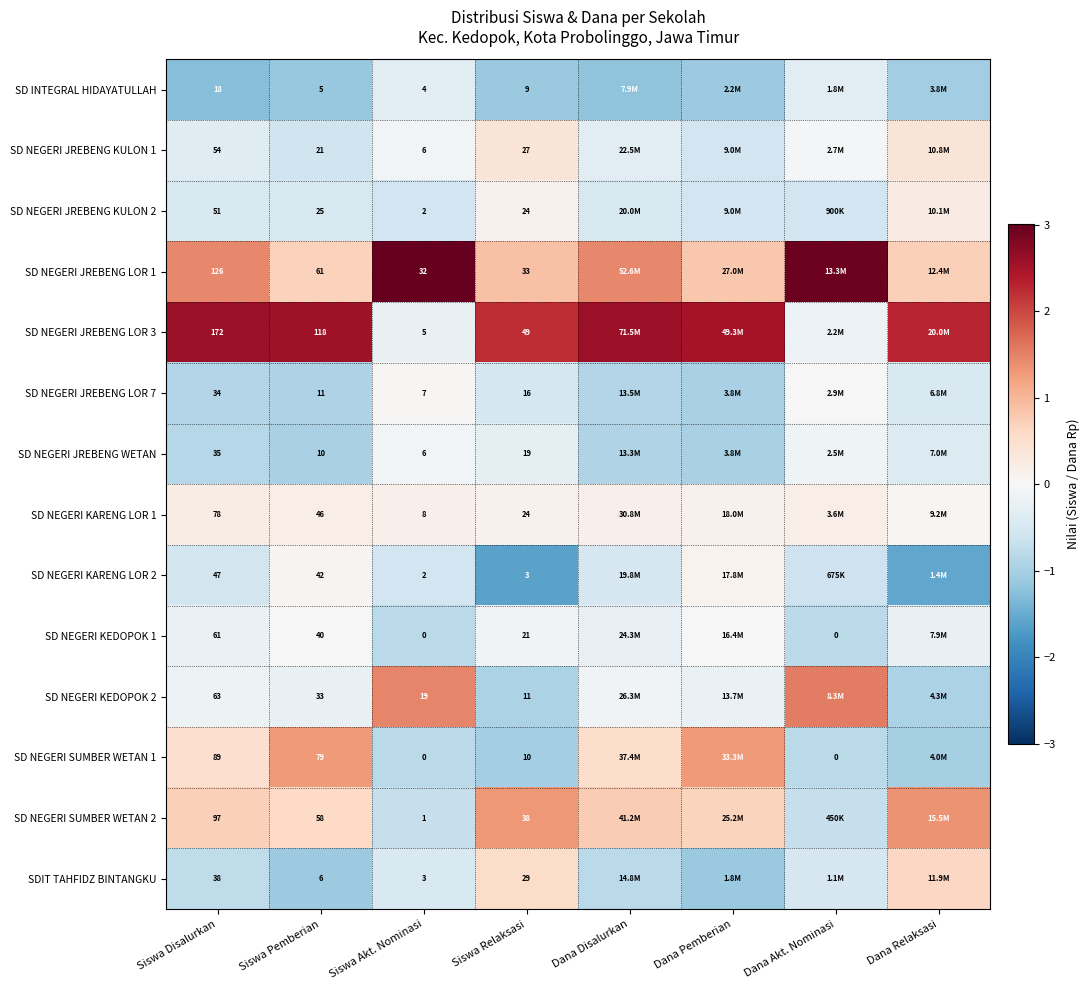

Where is SD NEGERI JREBENG WETAN nearest to the value 0?

Siswa Akt. Nominasi